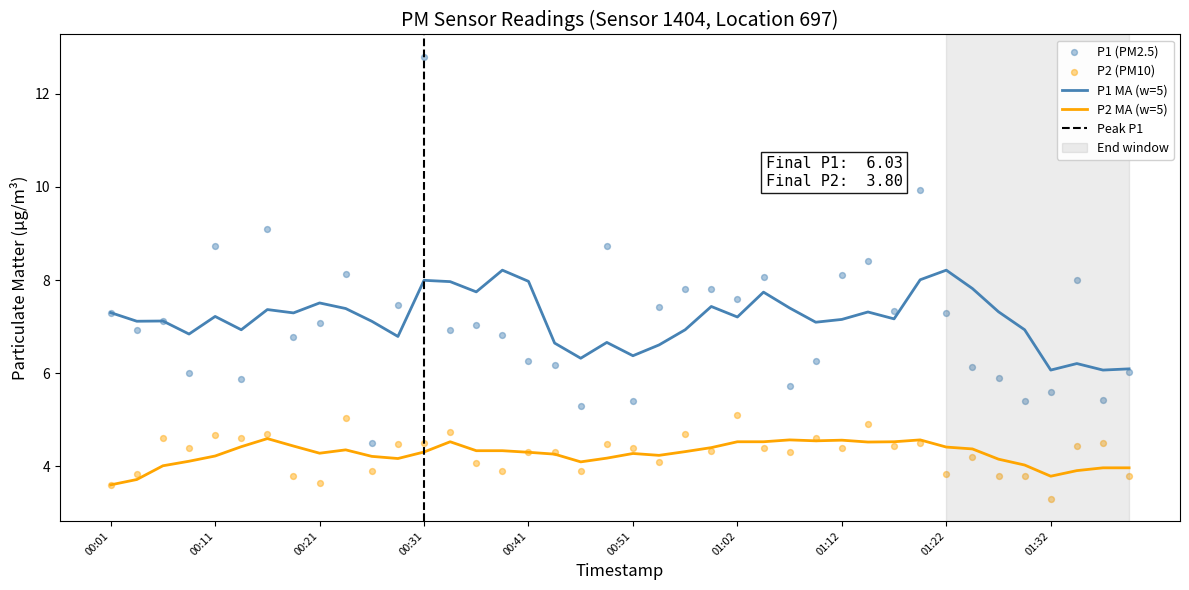

Which series has the widest spread of Y values?

P1